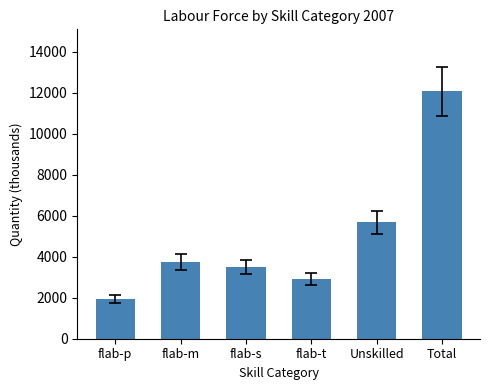

List the labels in order of value, smallest first.

flab-p, flab-t, flab-s, flab-m, Unskilled, Total